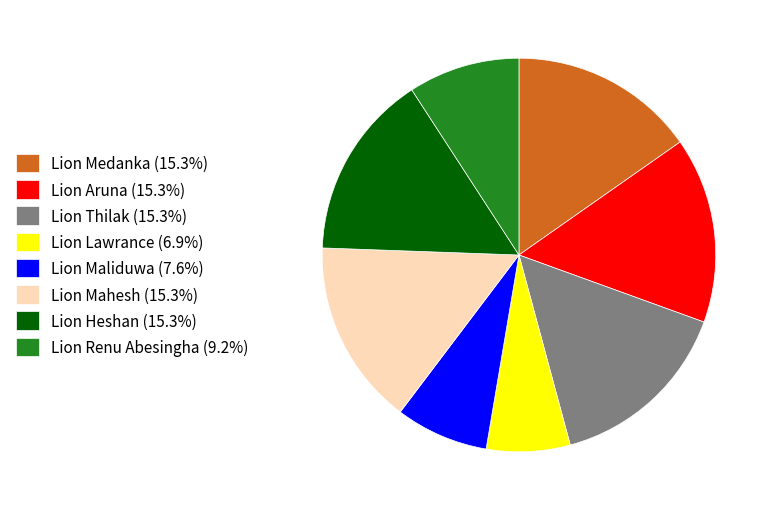

Is the sum of Lion Medanka (15.3%) and Lion Thilak (15.3%) greater than half?

No